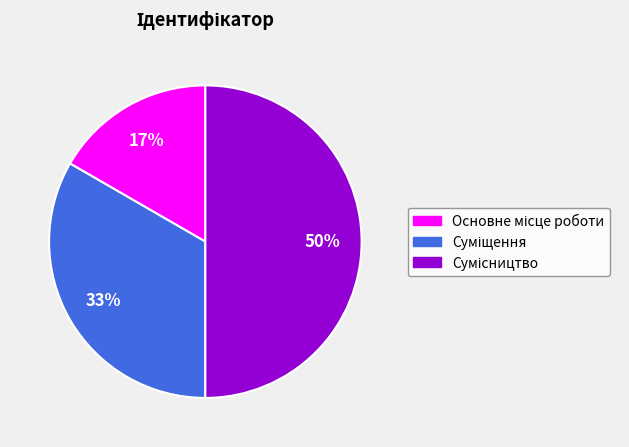

Count the number of slices in the pie.

3